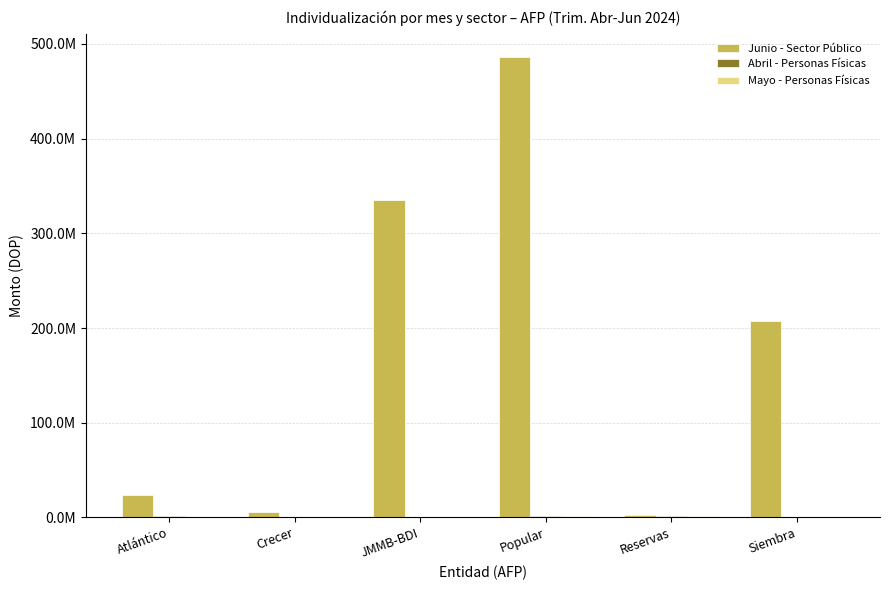

Reading left to right, what are all the values shown in this chart?

Junio - Sector Público: Atlántico=24133009.3	Crecer=6205691.9	JMMB-BDI=335053040.7	Popular=486538144.6	Reservas=2311781.4	Siembra=207086885.2
Abril - Personas Físicas: Atlántico=1348200.0	Crecer=281153.0	JMMB-BDI=0.0	Popular=1162133.3	Reservas=1432500.0	Siembra=168245.2
Mayo - Personas Físicas: Atlántico=921200.0	Crecer=356200.0	JMMB-BDI=0.0	Popular=1008000.0	Reservas=1517700.0	Siembra=98145.2